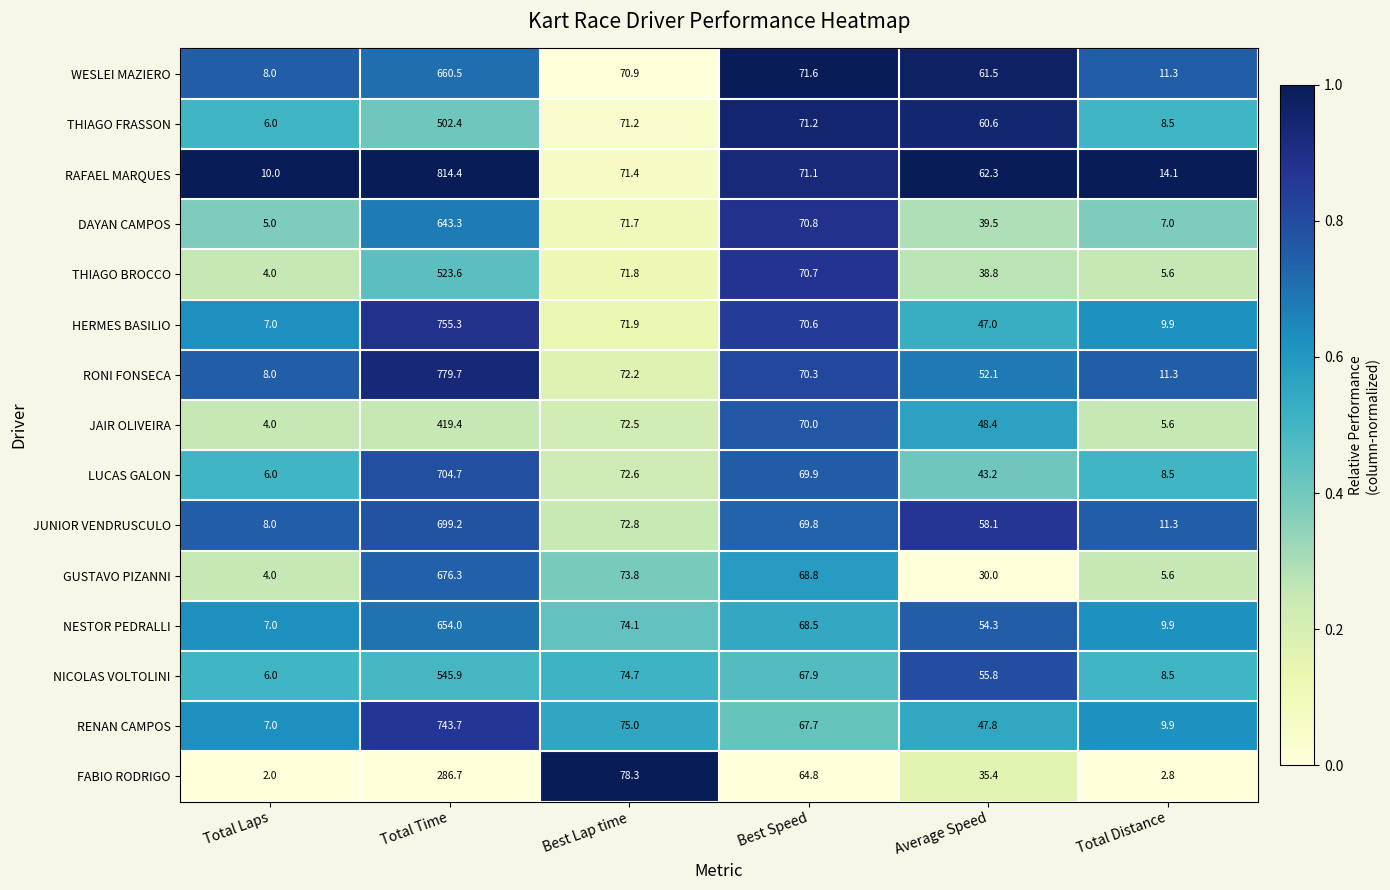

Read the GUSTAVO PIZANNI value at Best Lap time.

73.8